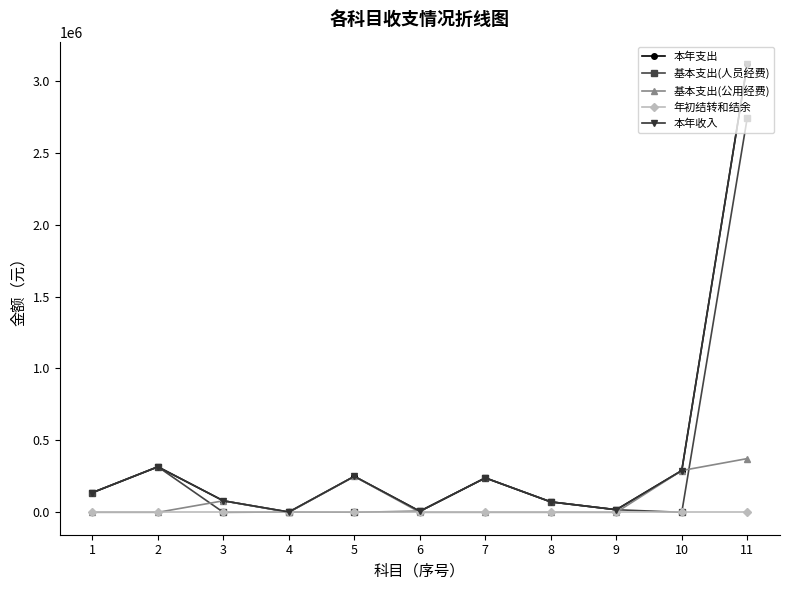

Is it true that 基本支出(人员经费) equals 7200.0 at 6?

True